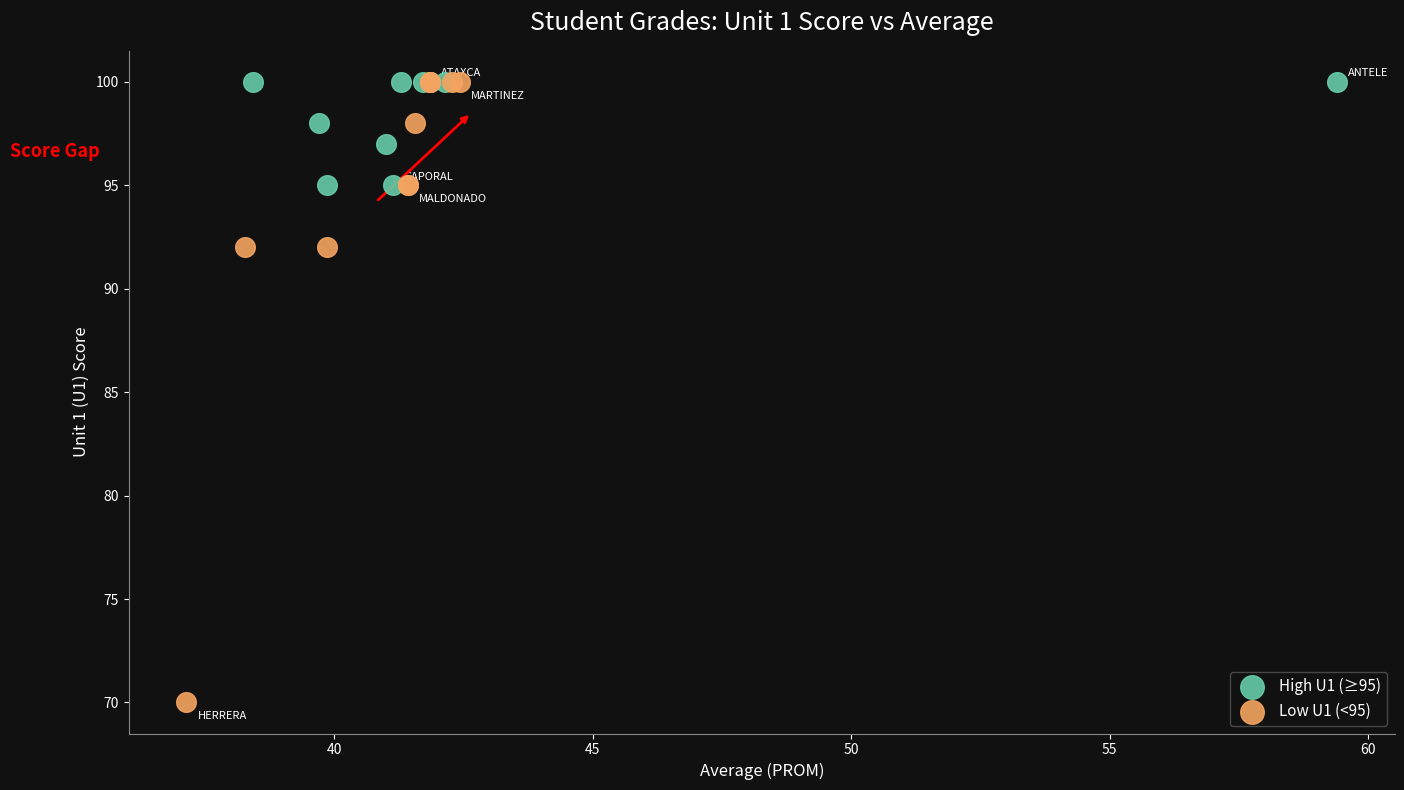

What are all the series names shown in the legend?

High U1 (≥95), Low U1 (<95)